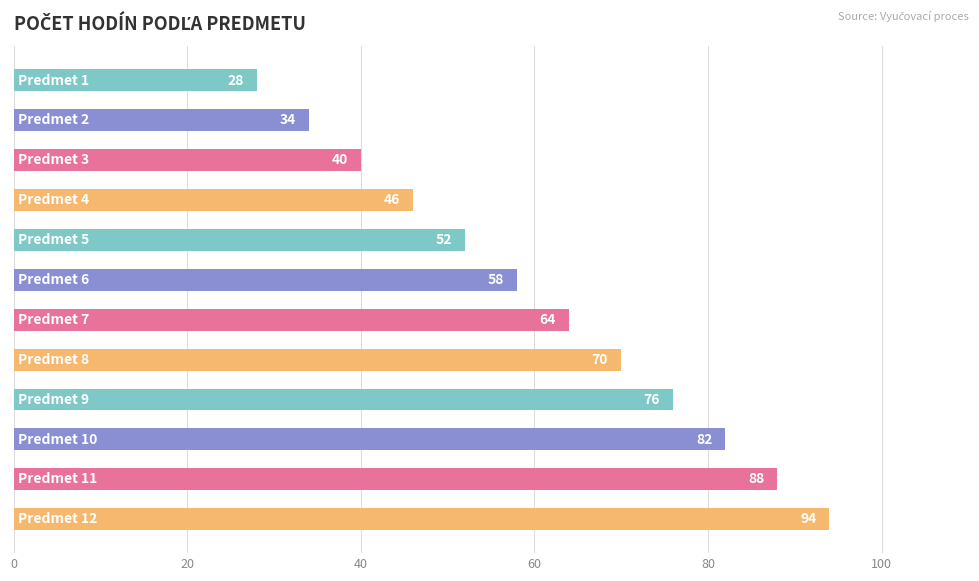

What is the value of the 10th bar from the top?

82